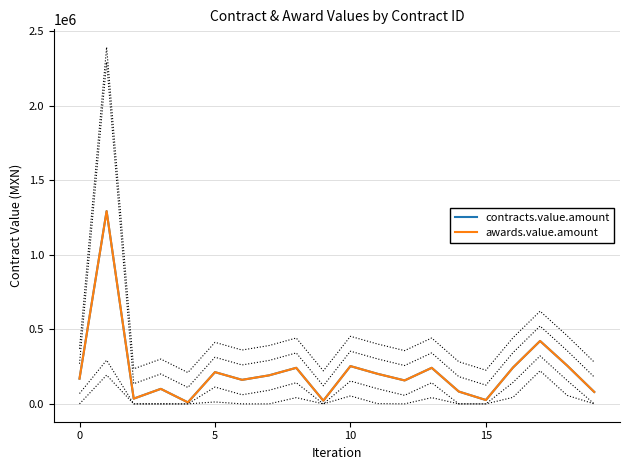

Which series changed the most between 5 and 9?

contracts.value.amount